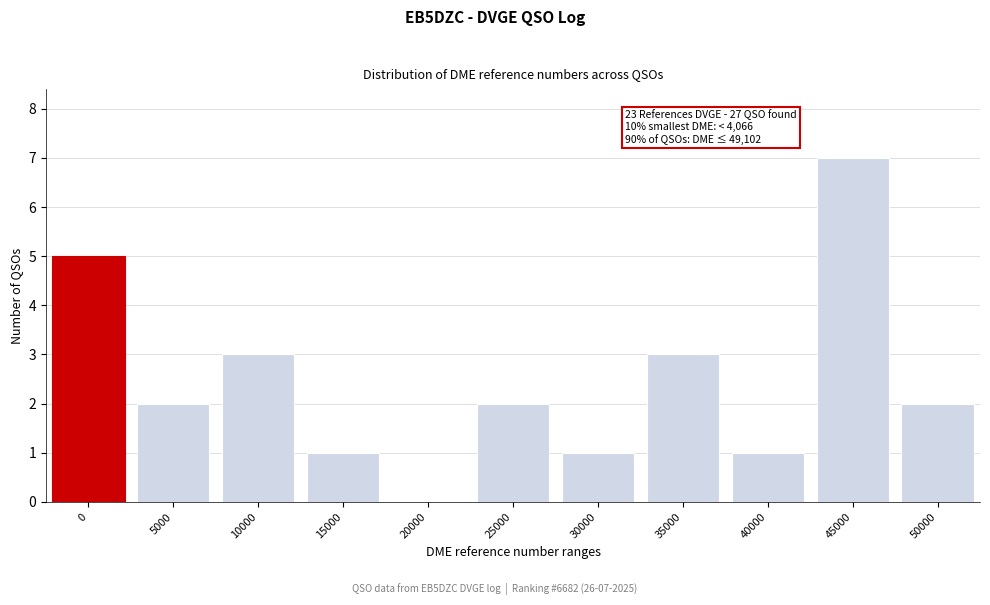

Reading right to left, transcribe all the data shown in this chart.

50000=2	45000=7	40000=1	35000=3	30000=1	25000=2	20000=0	15000=1	10000=3	5000=2	0=5